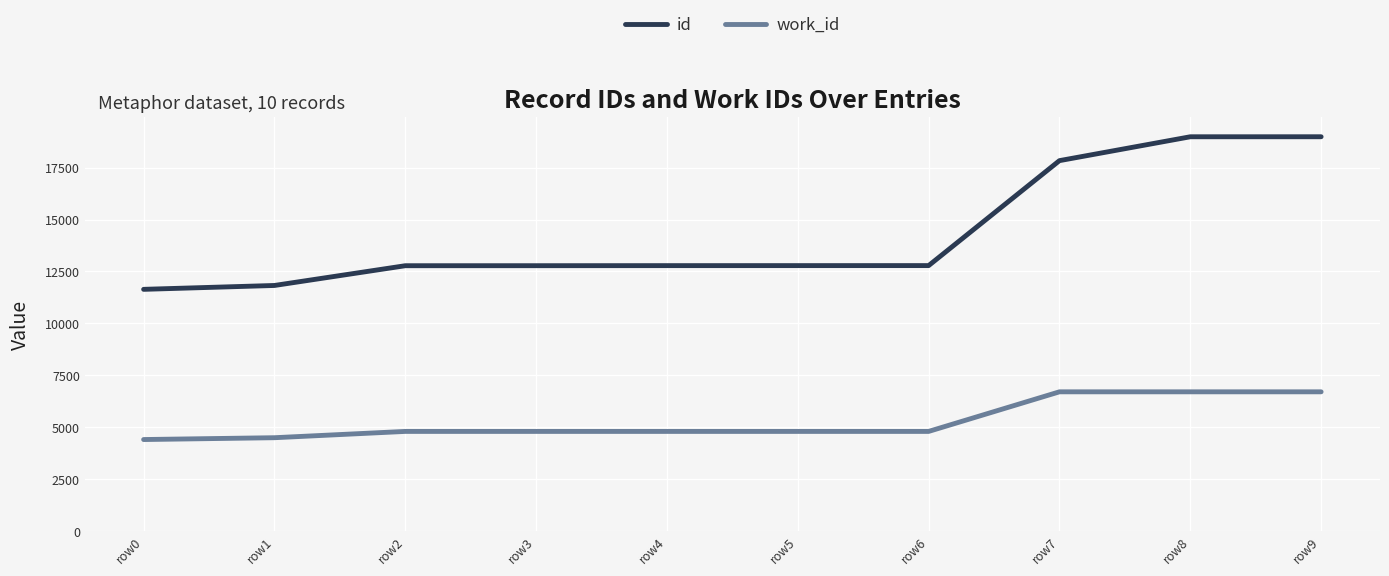

True or false: work_id and id cross at least once.

False